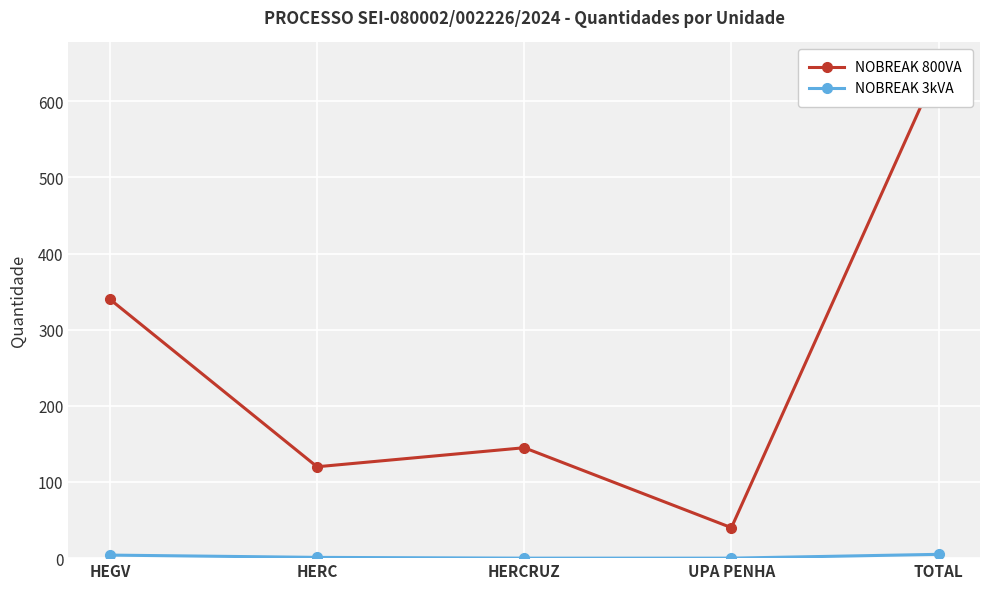

Which has a higher value, HEGV or UPA PENHA?

HEGV